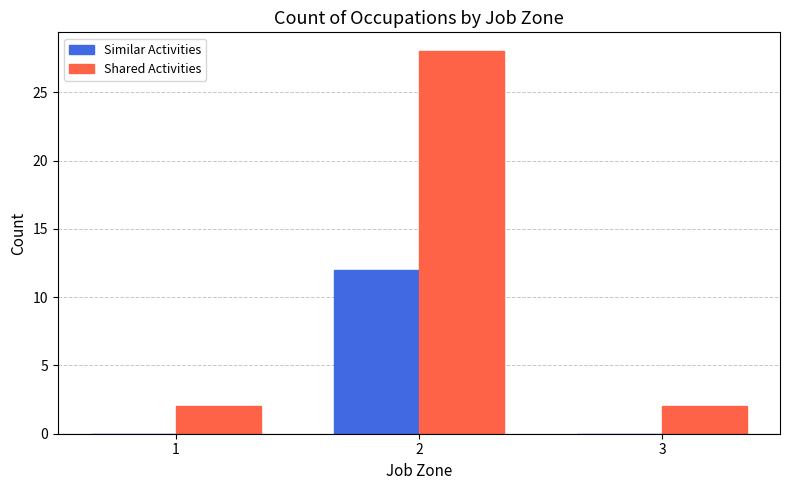

What are all the series names shown in the legend?

Similar Activities, Shared Activities